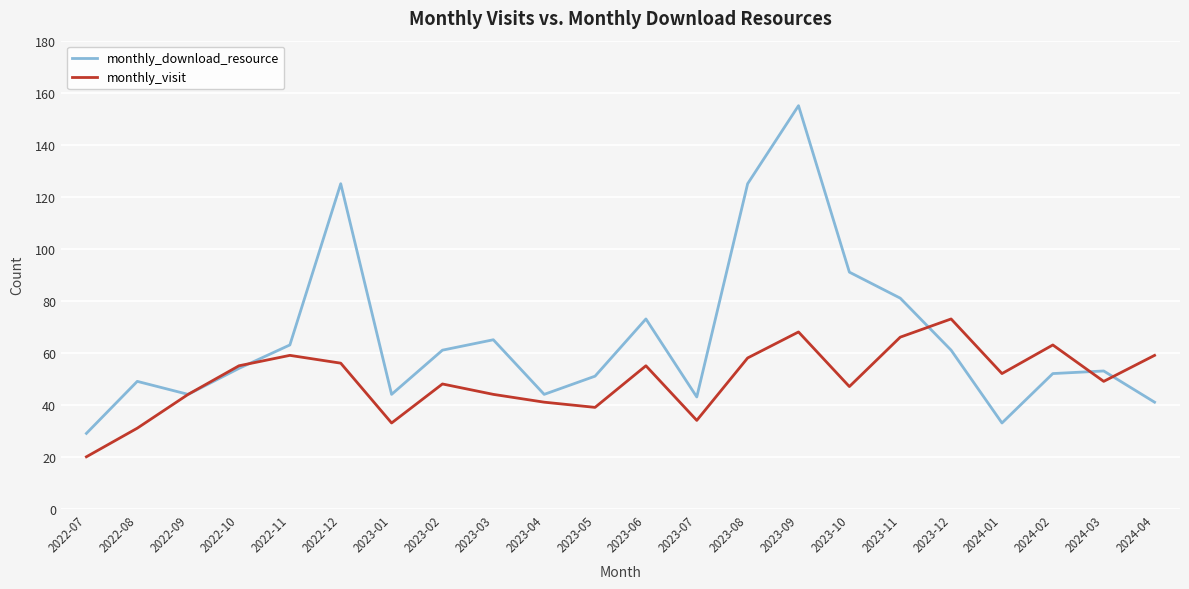

The value of monthly_visit at 2024-01 is 88. True or false?

False